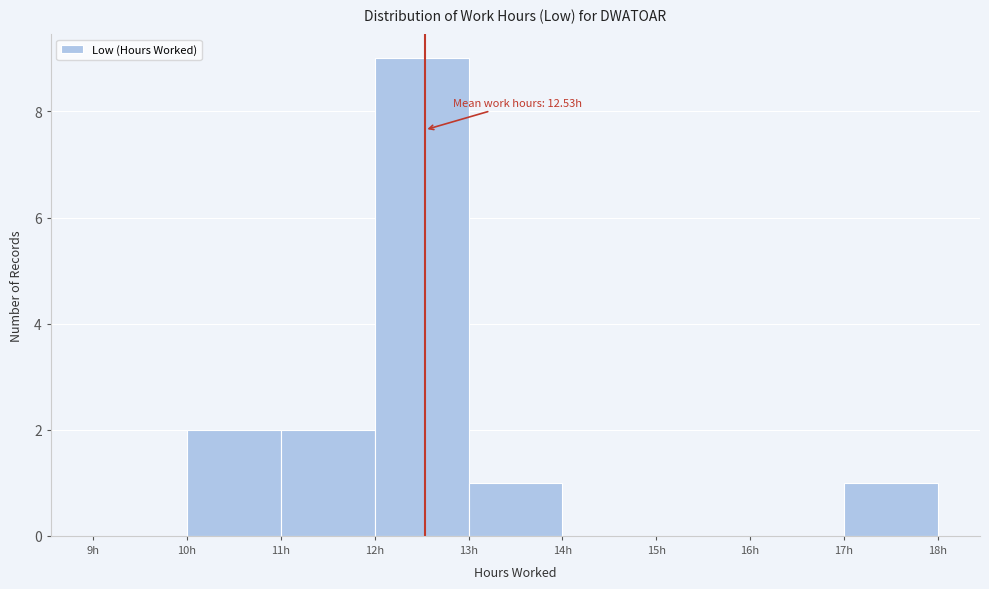

Which range on the x-axis has the tallest bar?

12 to 13